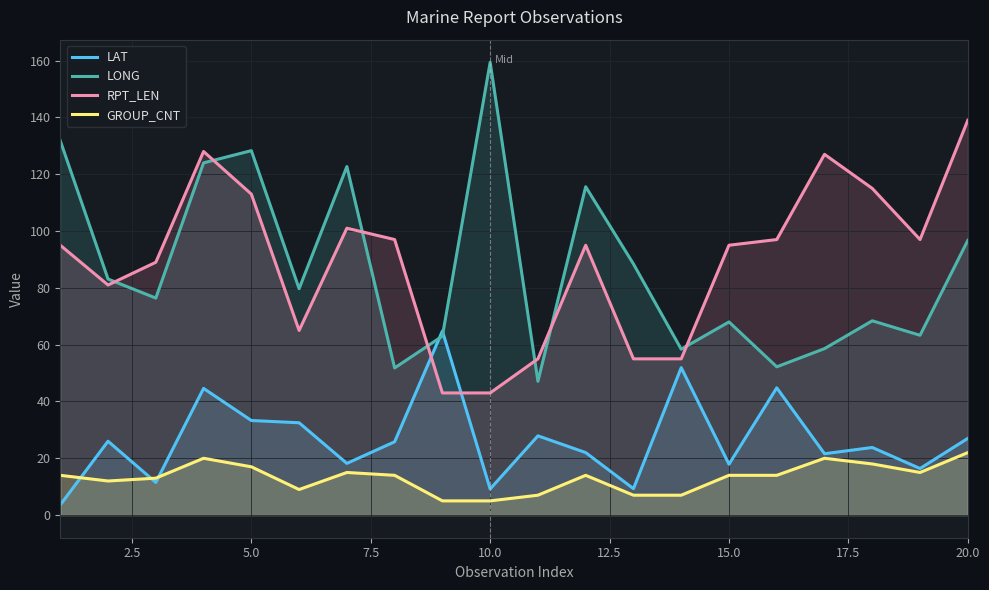

What is the maximum value for LAT?

64.8